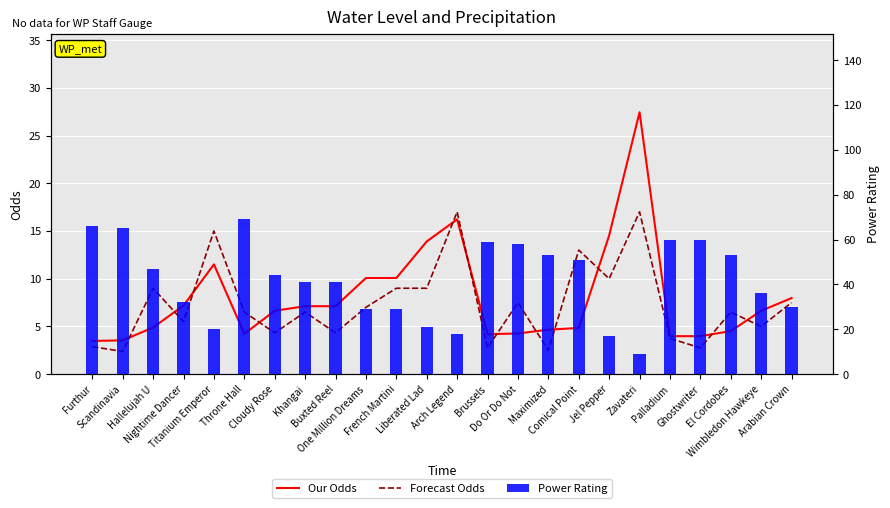

How many distinct data groups are displayed?

3